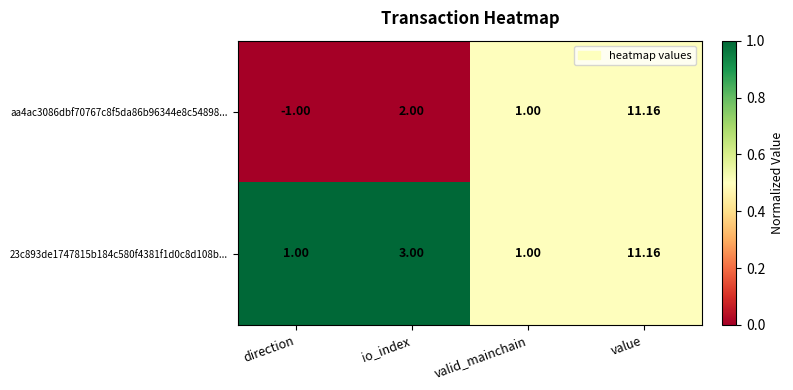

Which category has the highest value in the 23c893de1747815b184c580f4381f1d0c8d108b... series?

value